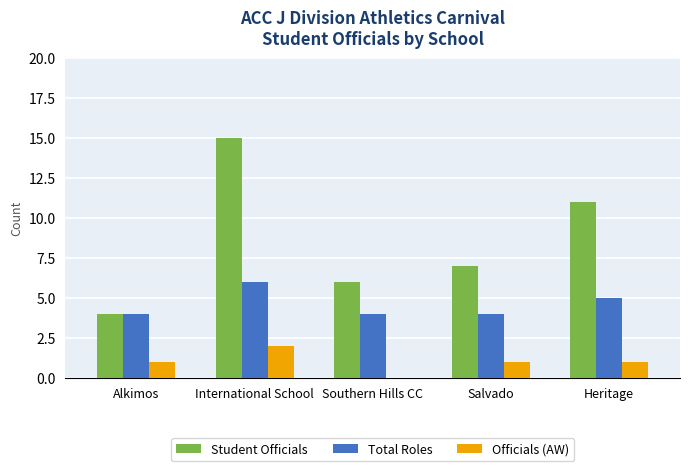

The Officials (AW) series shows 1 at International School. True or false?

False